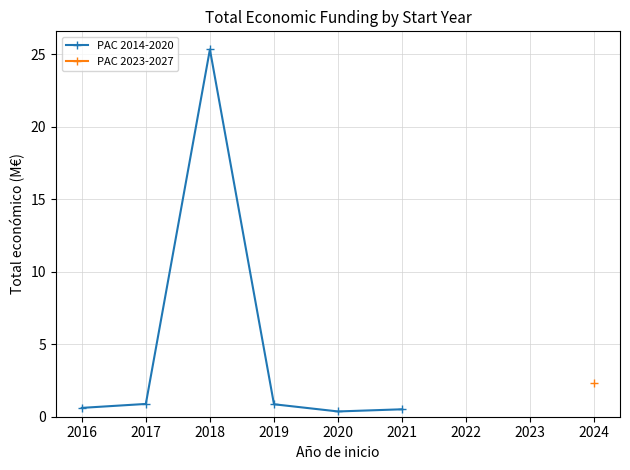

Is it true that PAC 2014-2020 equals 33.1 at 2018?

False